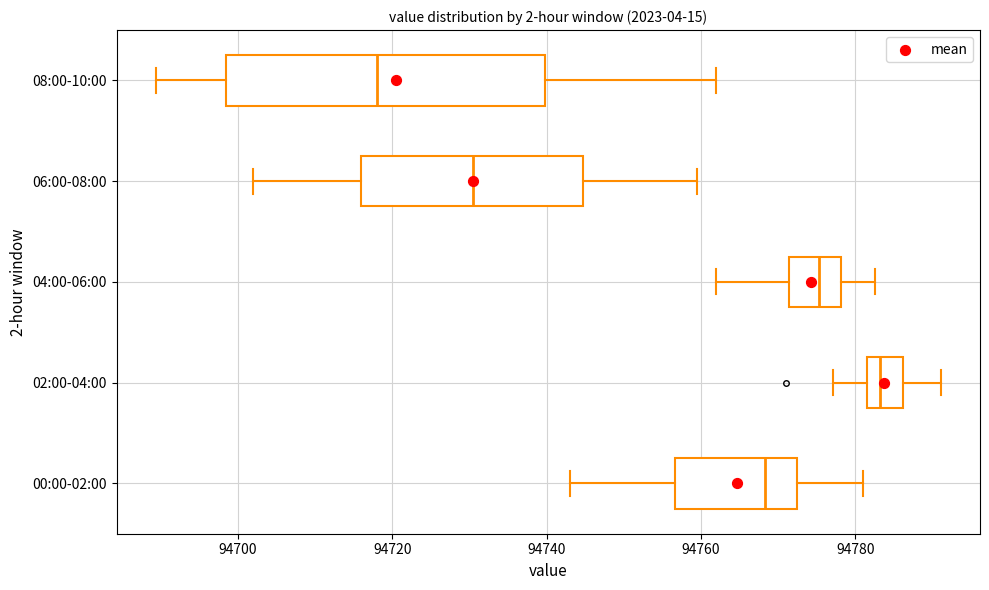

Reading bottom to top, transcribe this box plot: for each box, give where its median line is, the range the box spans, and where its two whiskers end, as read against the x-axis. The values are not printed on the chart, so give them approximately, as read against the axis.

00:00-02:00: median 94768, box 94756 to 94772, whiskers 94742 to 94780
02:00-04:00: median 94784, box 94782 to 94786, whiskers 94778 to 94792
04:00-06:00: median 94776, box 94772 to 94778, whiskers 94762 to 94782
06:00-08:00: median 94730, box 94716 to 94744, whiskers 94702 to 94760
08:00-10:00: median 94718, box 94698 to 94740, whiskers 94690 to 94762